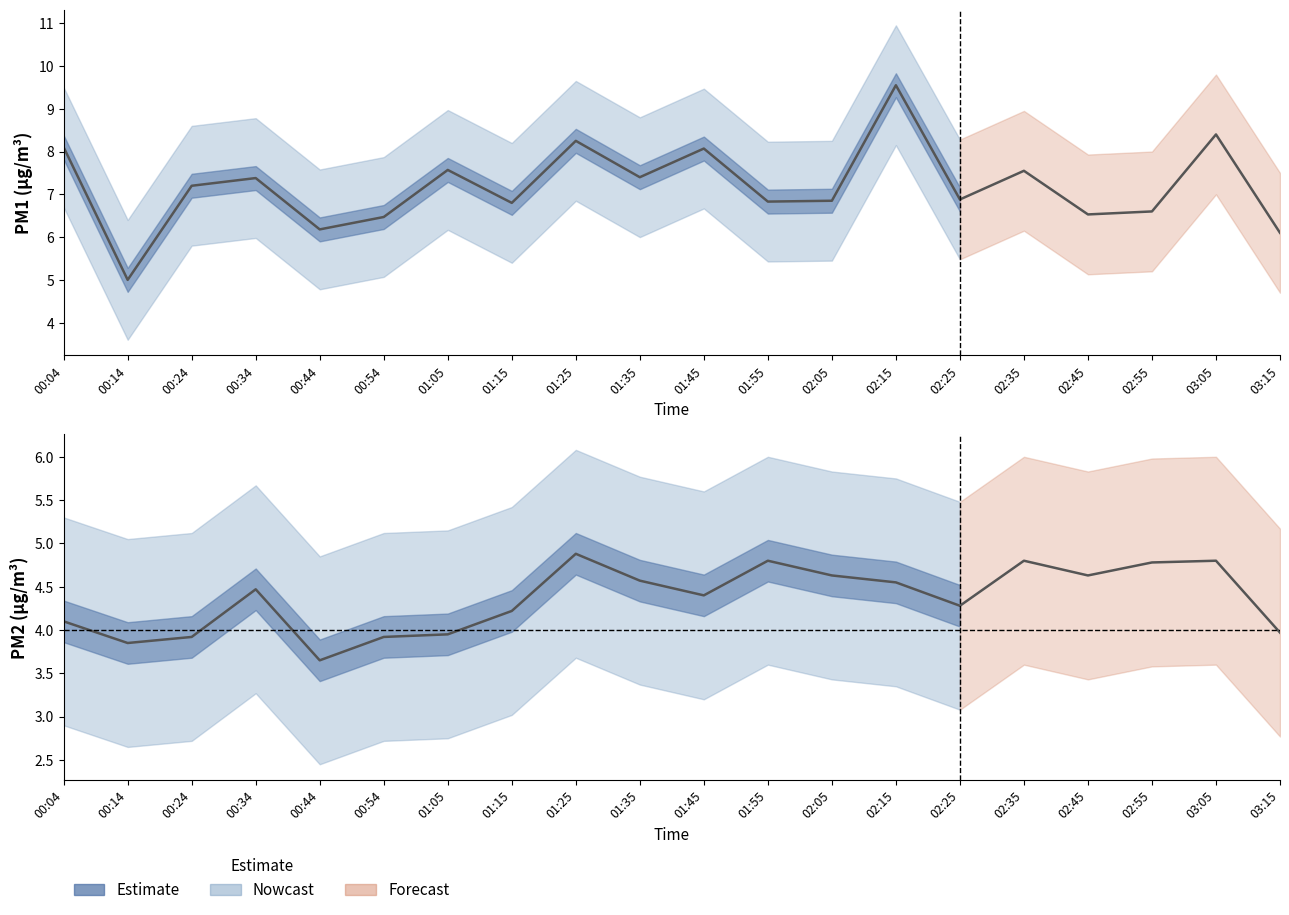

Where does the P2 series first go above 4?

00:04